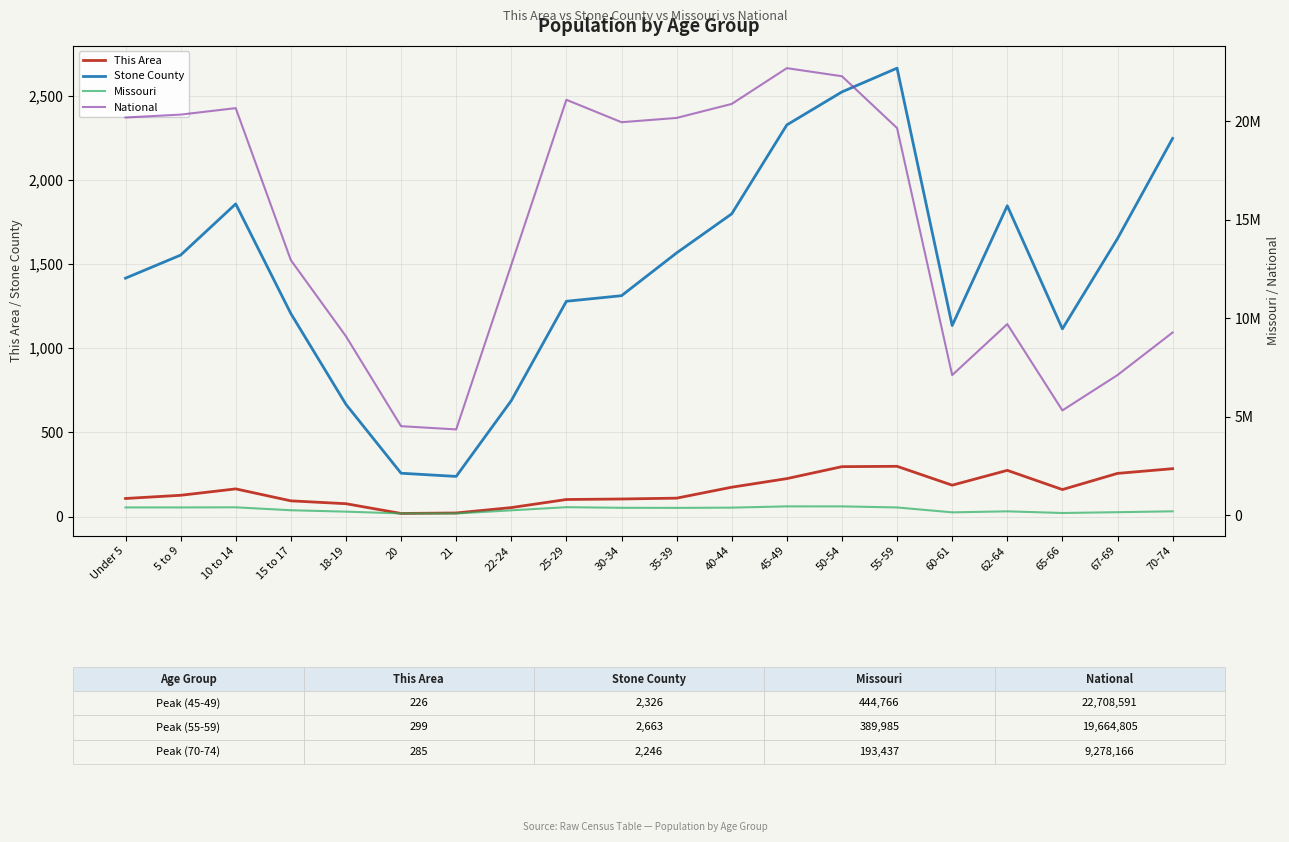

What is the lowest value of the National series?

4354294